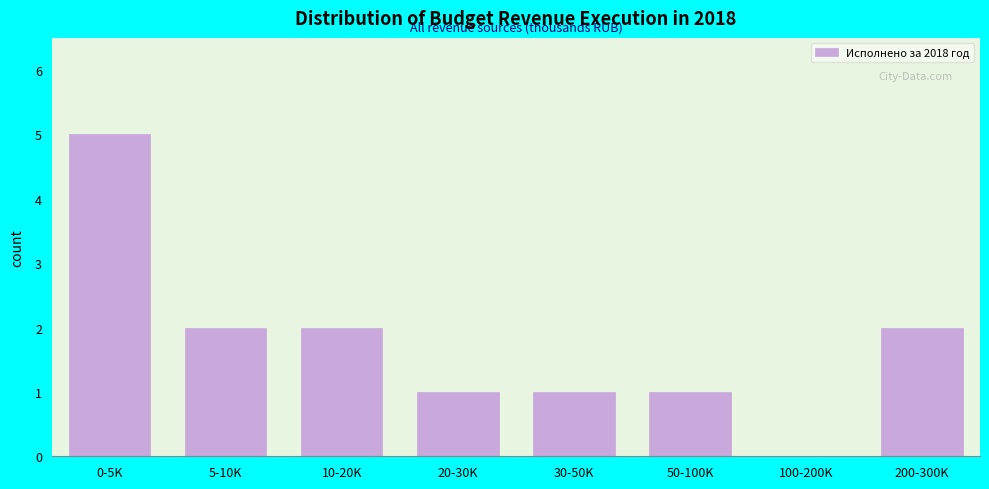

Reading left to right, transcribe all the data shown in this chart.

0-5K=5	5-10K=2	10-20K=2	20-30K=1	30-50K=1	50-100K=1	100-200K=0	200-300K=2